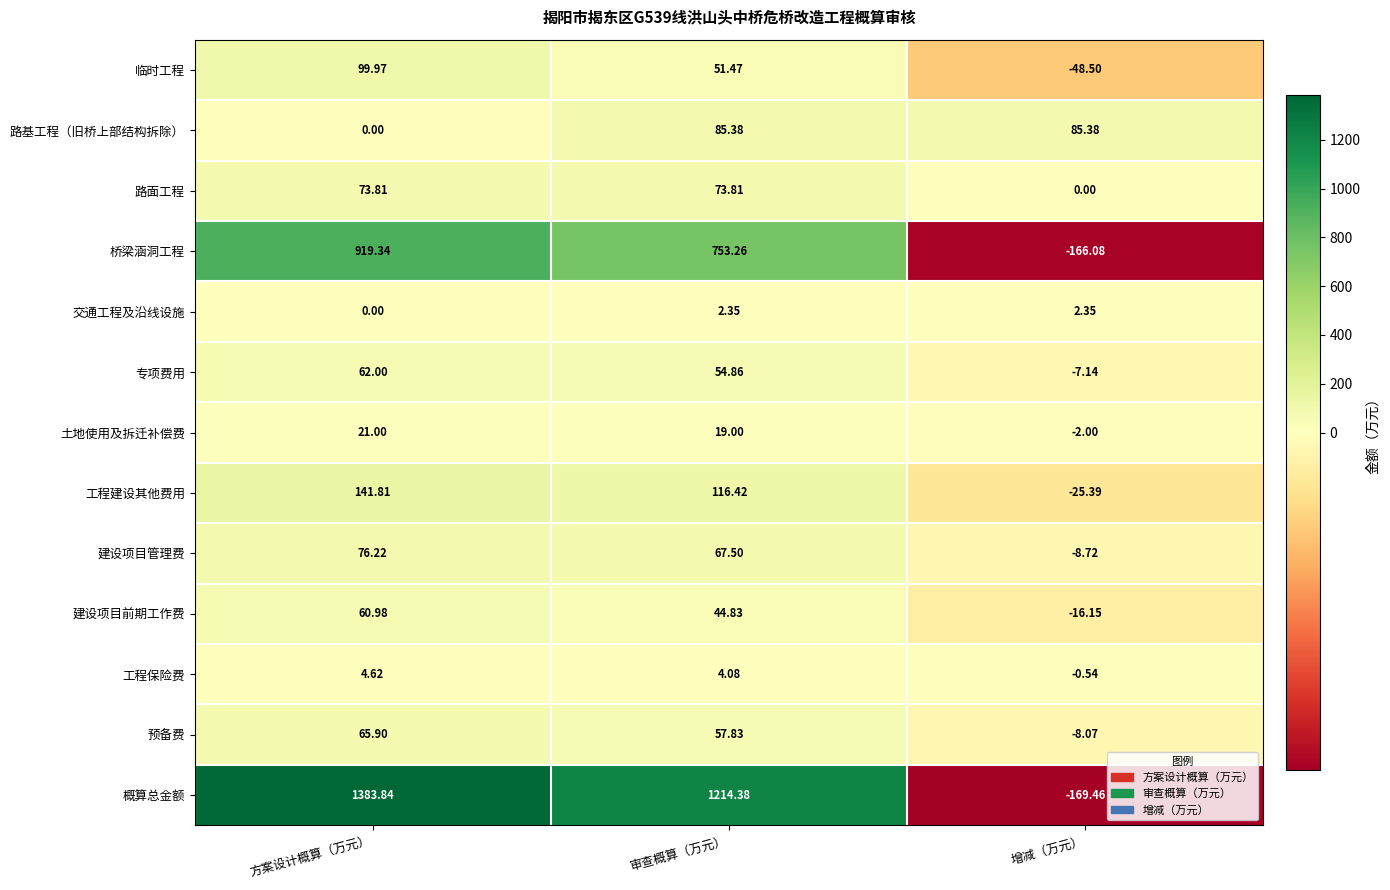

Which series changed the most between 方案设计概算（万元） and 审查概算（万元）?

概算总金额